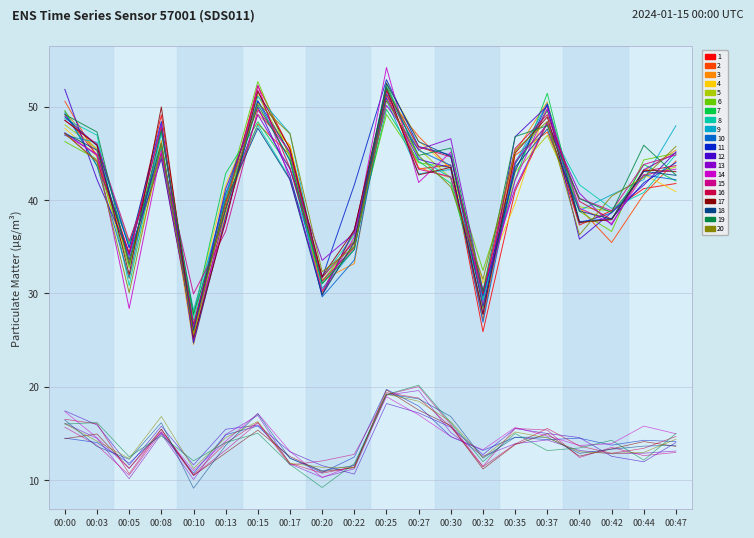

Does the chart have visible grid lines?

Yes